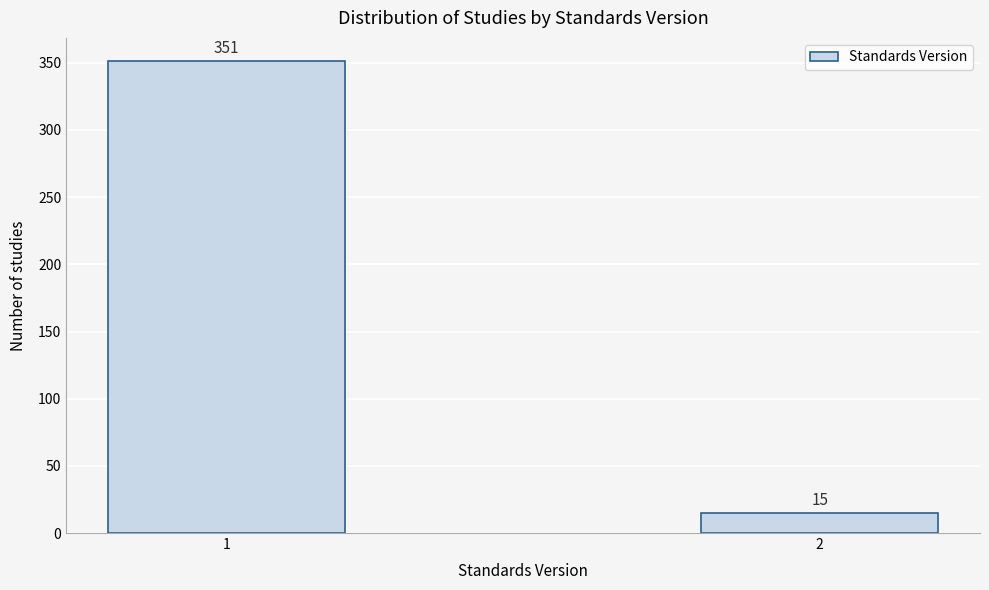

Reading right to left, what are all the values shown in this chart?

15	351